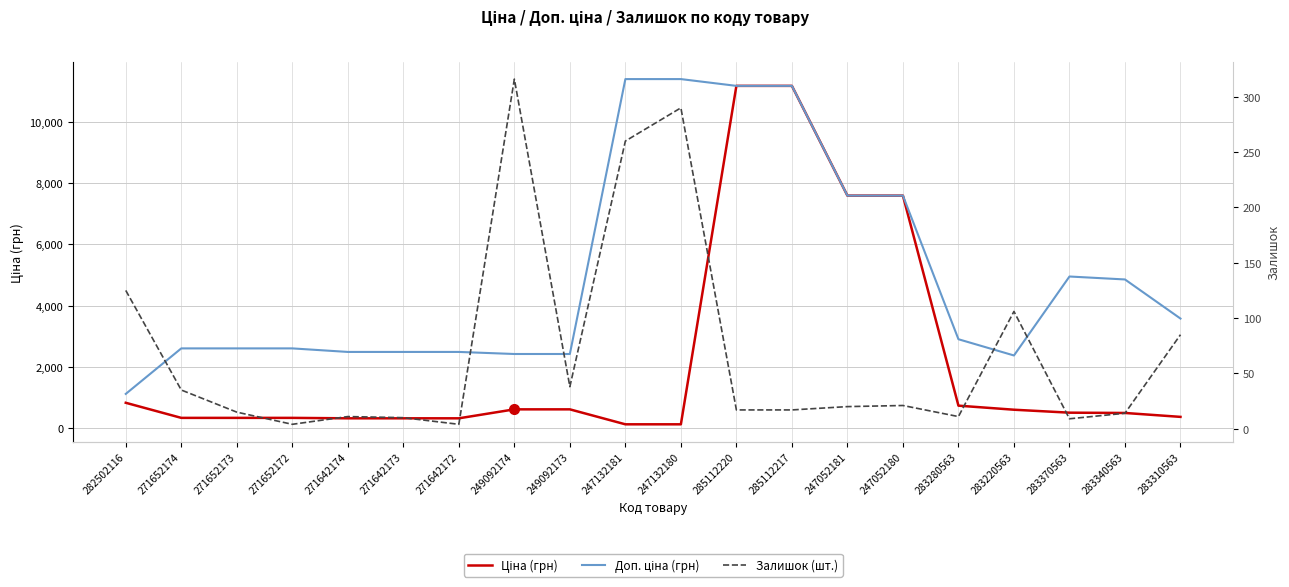

In Доп. ціна, how many points are lower than both neighbors (excluding endpoints)?

1